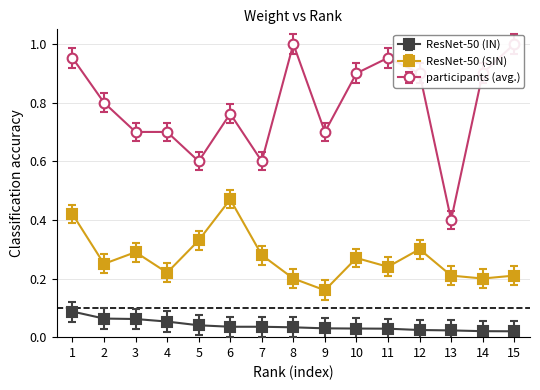

Does the chart have visible grid lines?

Yes